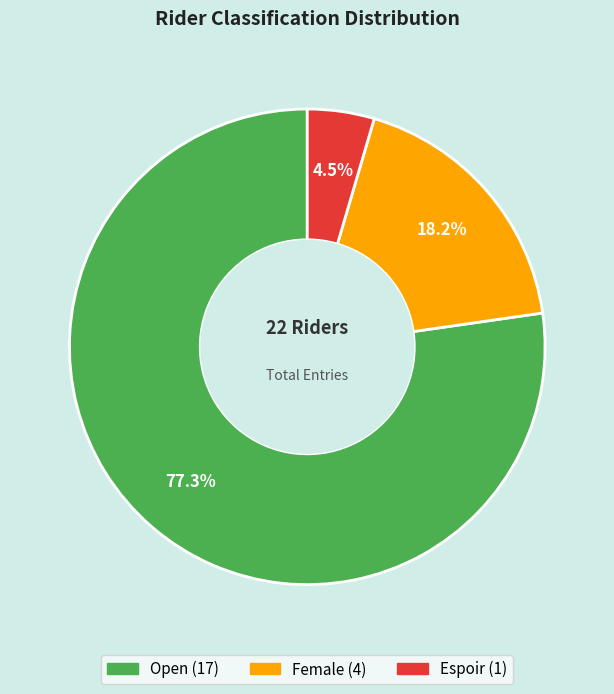

Between Espoir and Female, which is larger?

Female